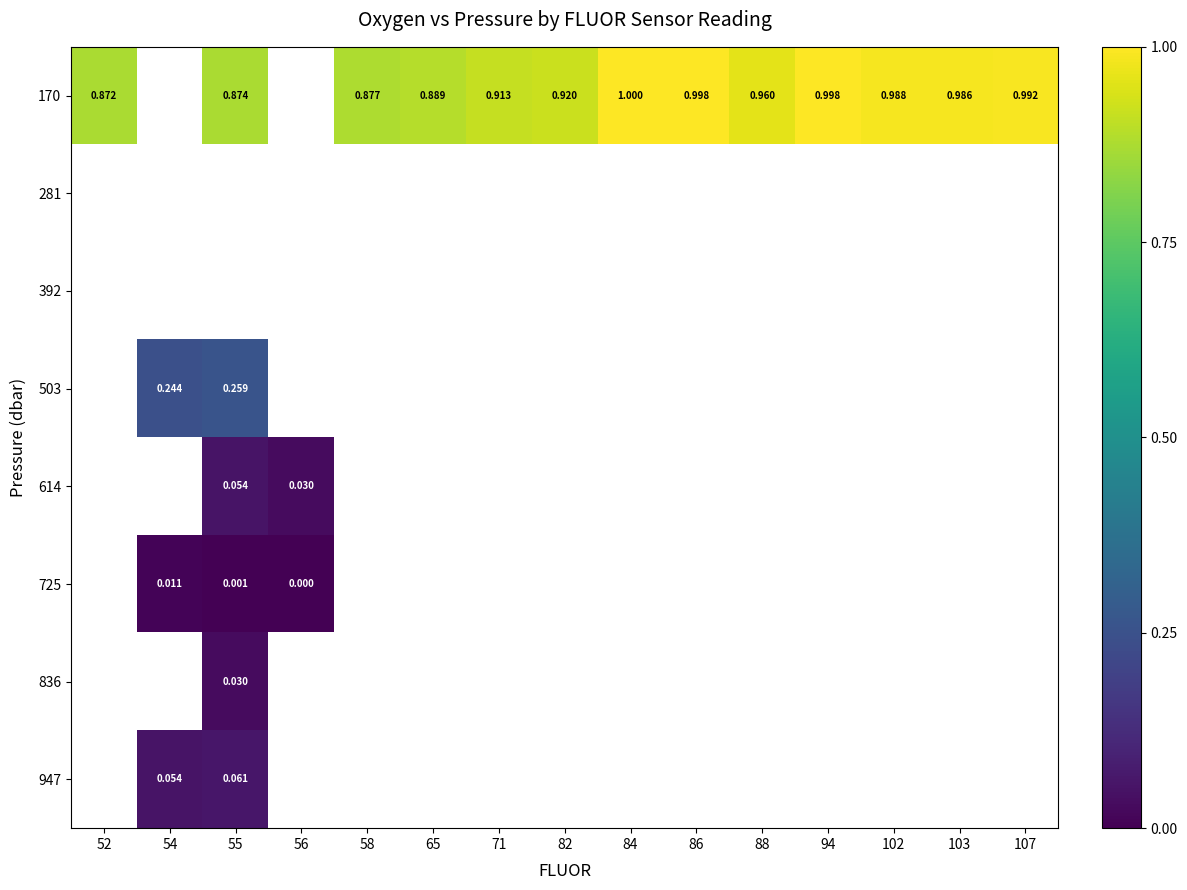

Which has a higher value, 88 or 55?

88